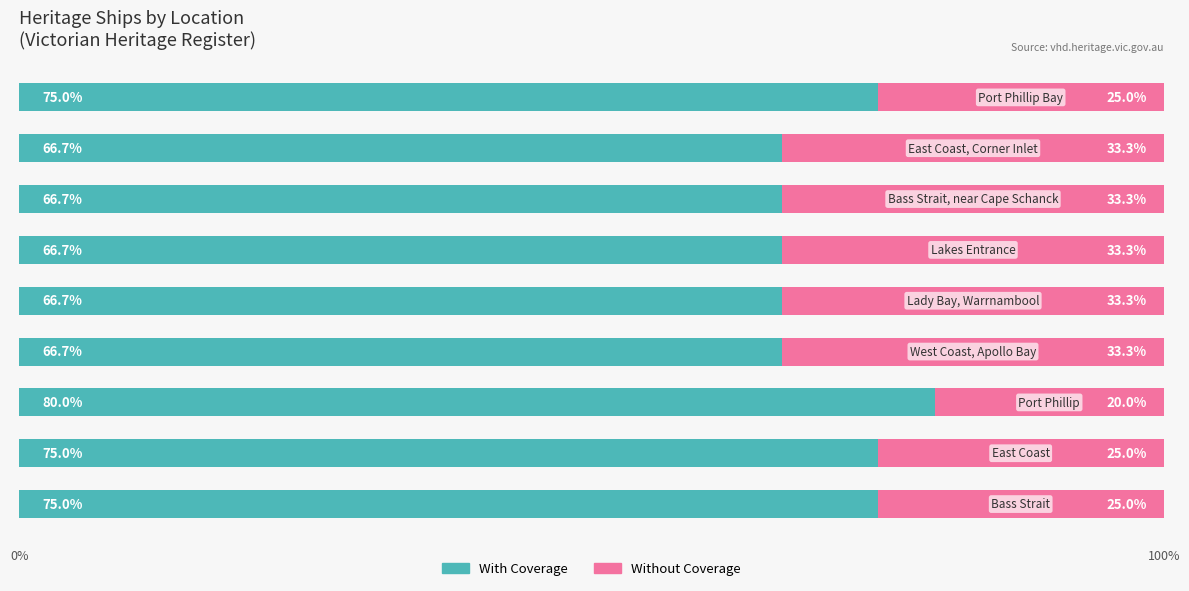

What is the difference between the maximum and second lowest values in the With Coverage series?

13.3